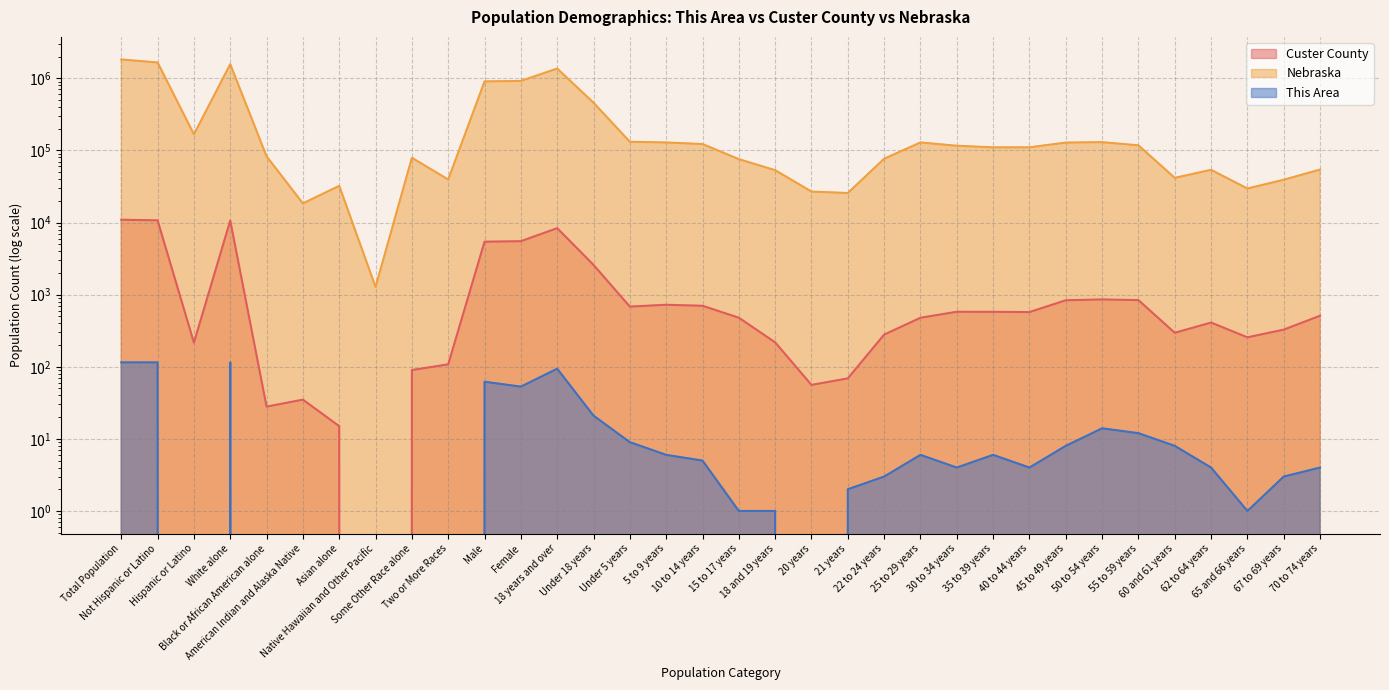

In Custer County, how many points are lower than both neighbors (excluding endpoints)?

8